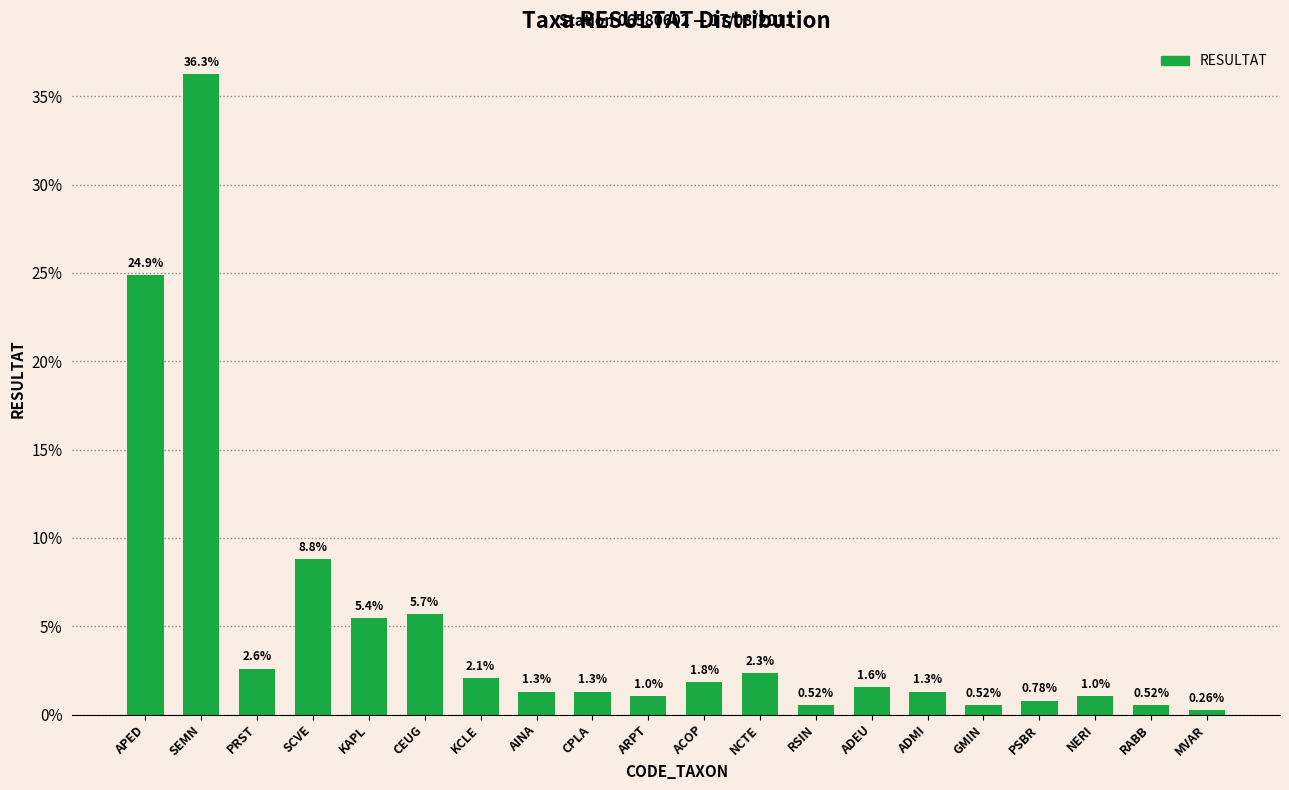

What is the average value?

5.0